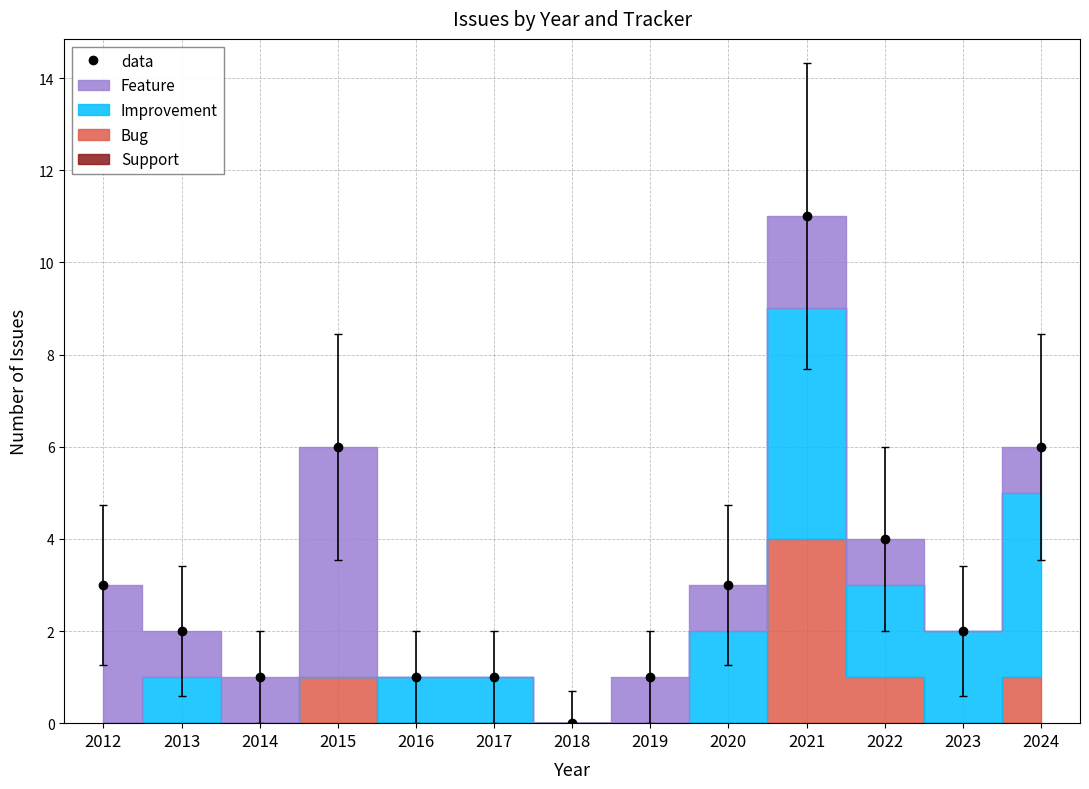

Is it true that the value at 2012 is 3?

True